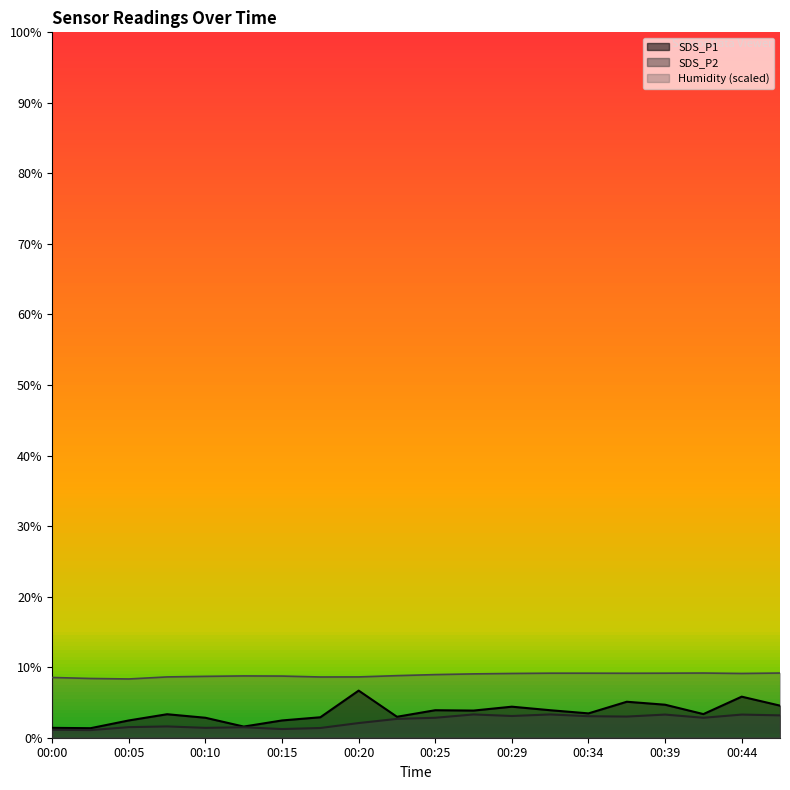

At which label is SDS_P1 closest to 4?

00:25